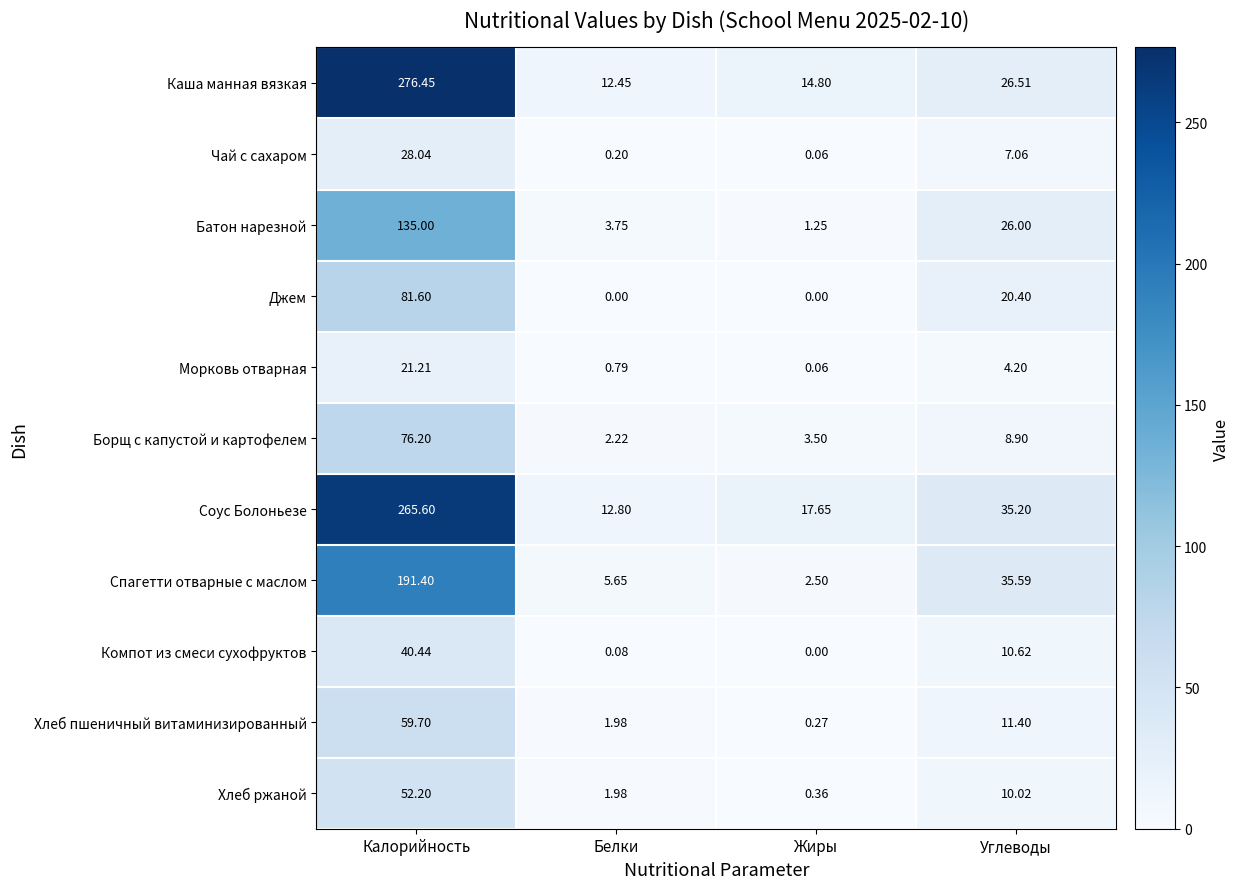

Where does the Морковь отварная series first go above 4?

Калорийность